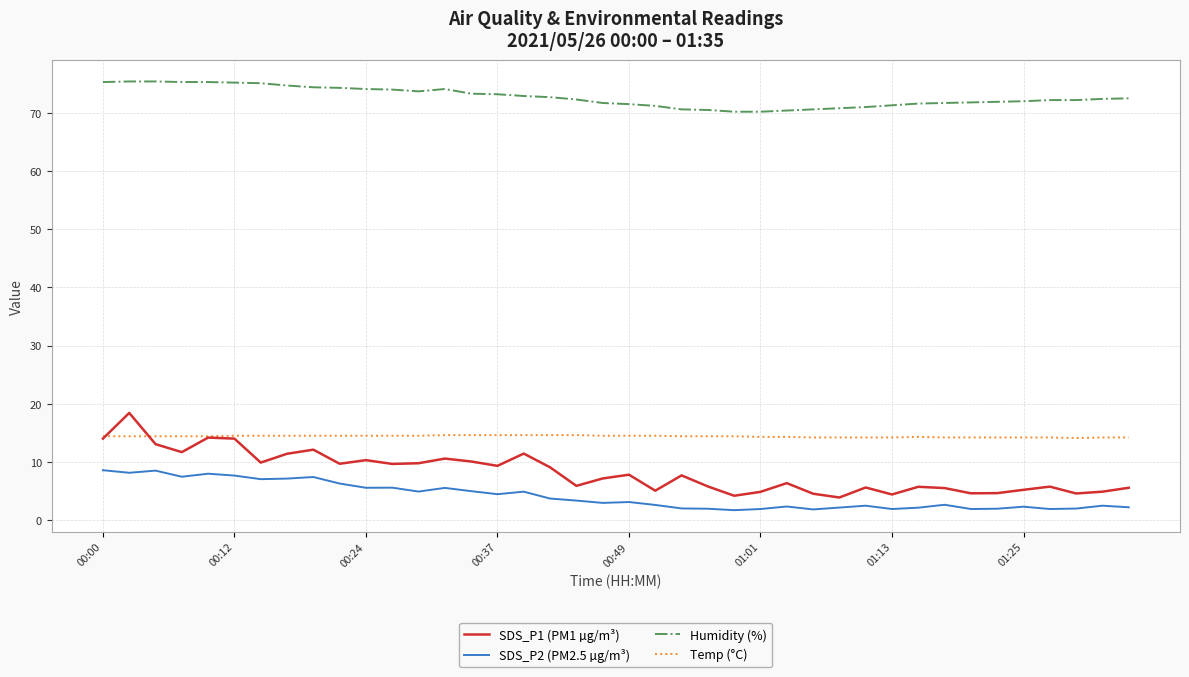

True or false: SDS_P1 (PM1 µg/m³) and SDS_P2 (PM2.5 µg/m³) intersect in this chart.

False